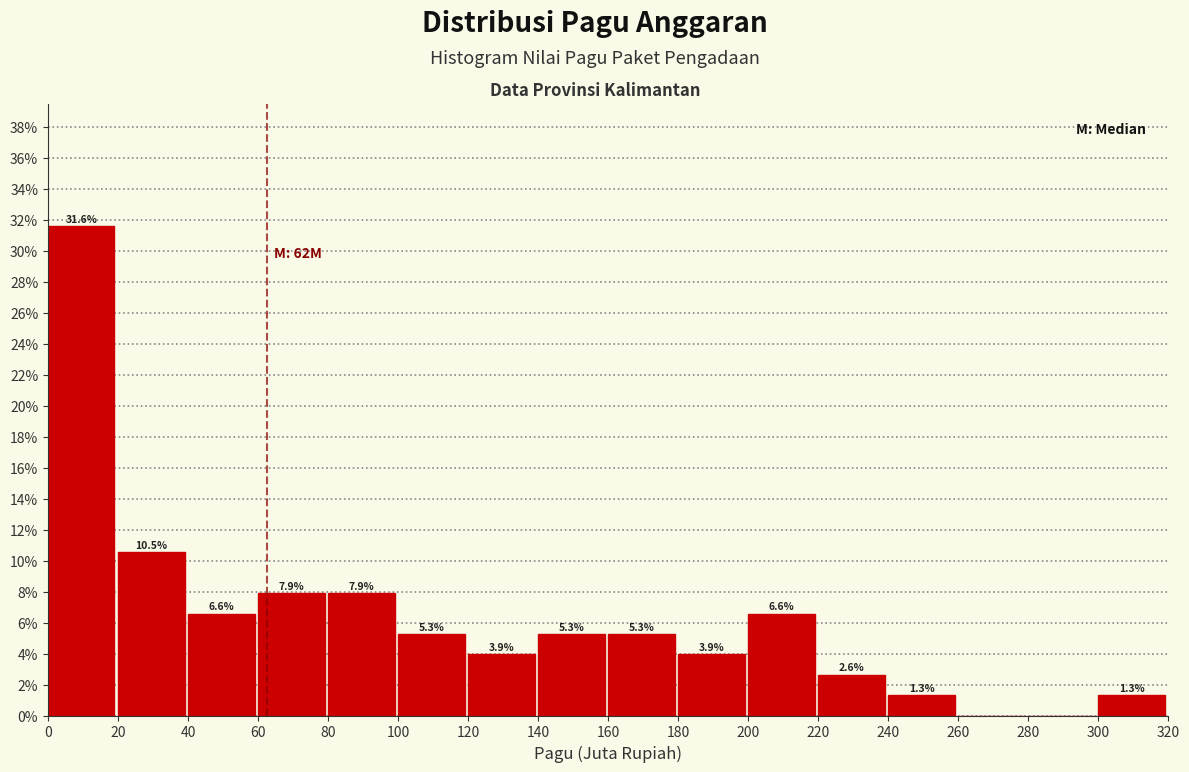

Over which range of the x-axis is the bar tallest?

0 to 20